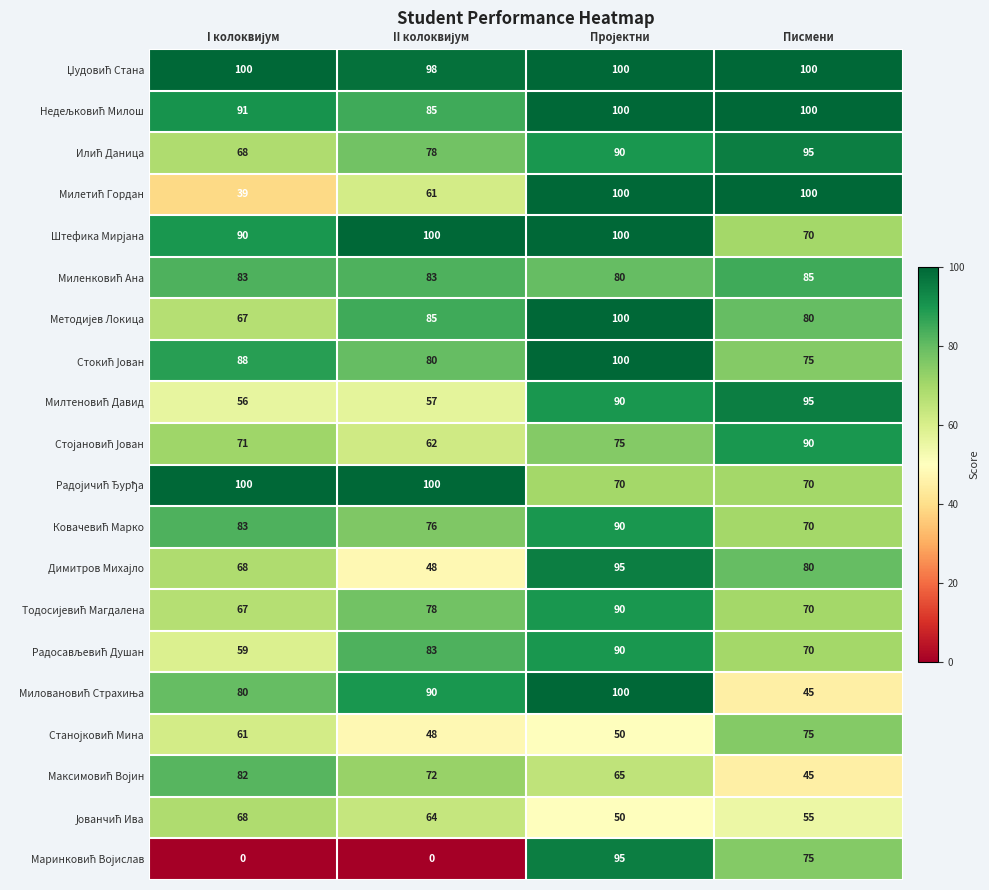

At how many categories does at least one series exceed 63?

4